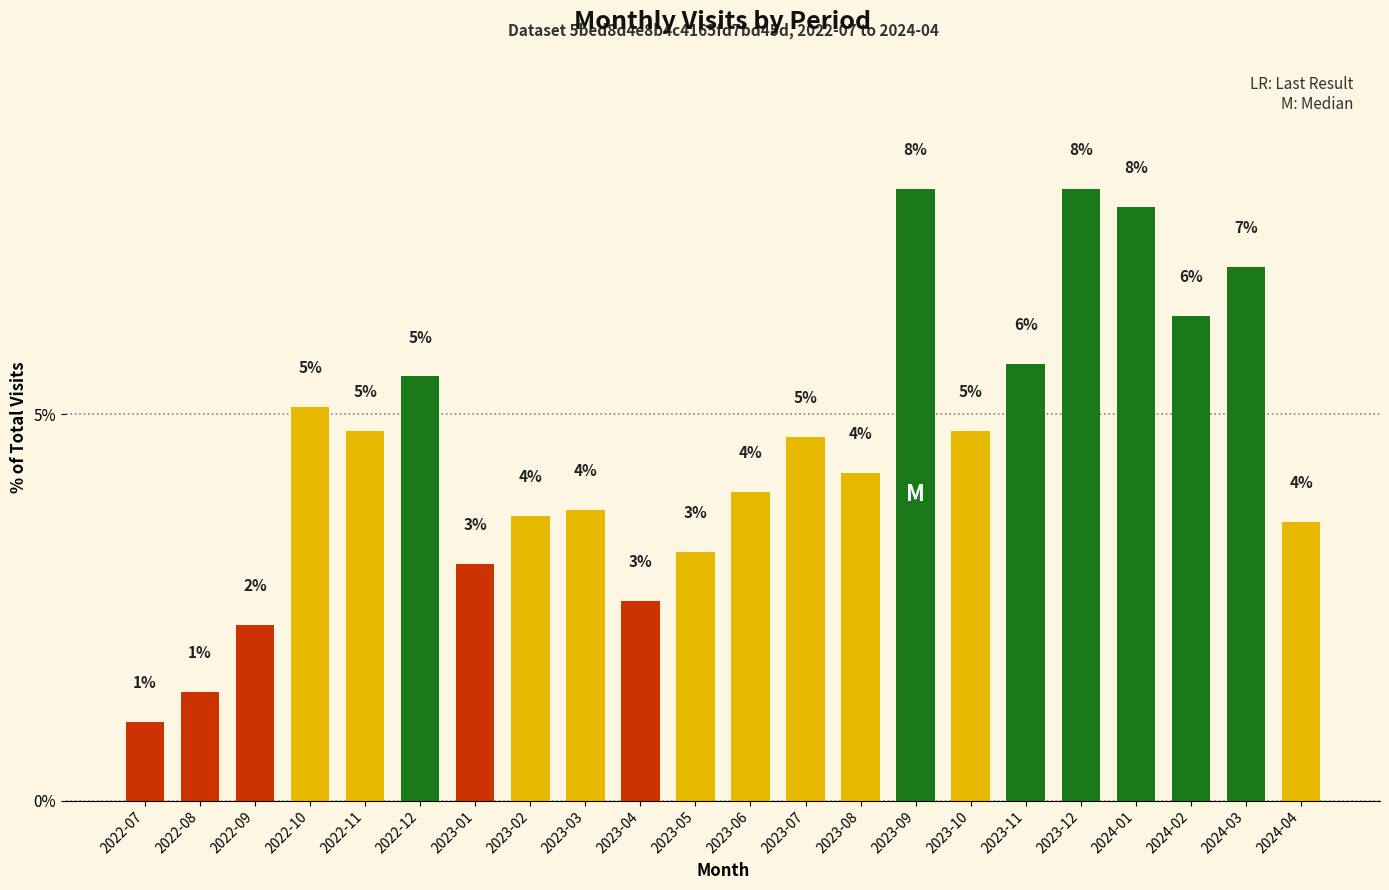

What is the average value?

4.5